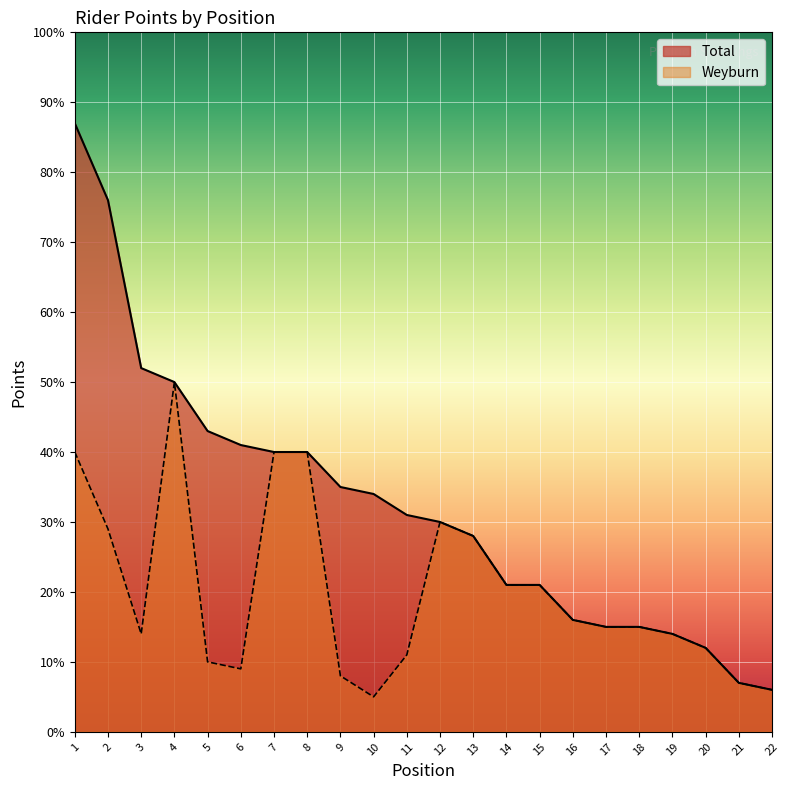

What is the minimum value for Total?

6